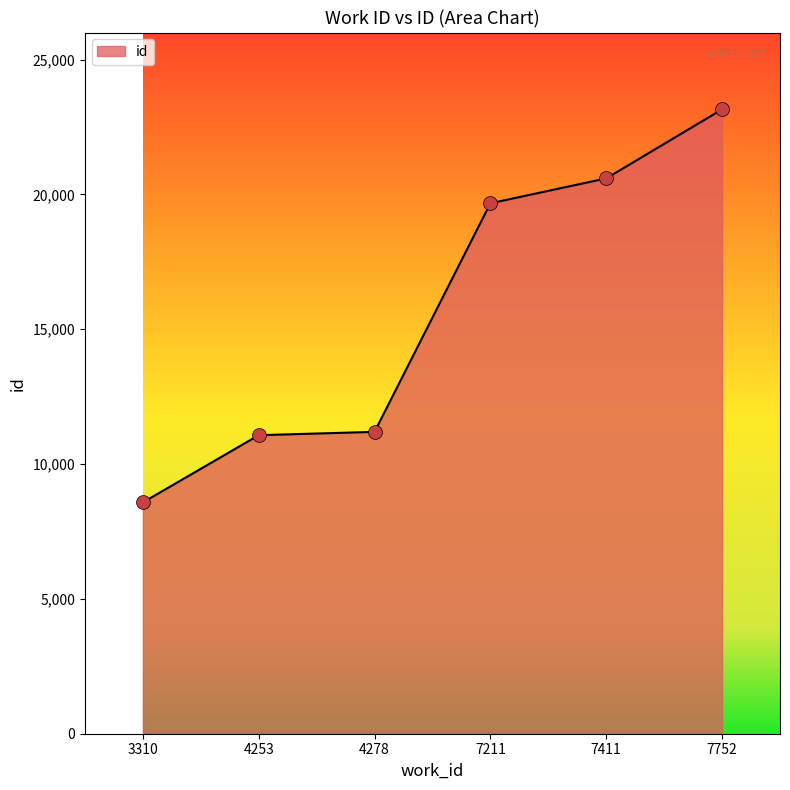

What is the ratio of the value at 7211 to the value at 7411?

1.0